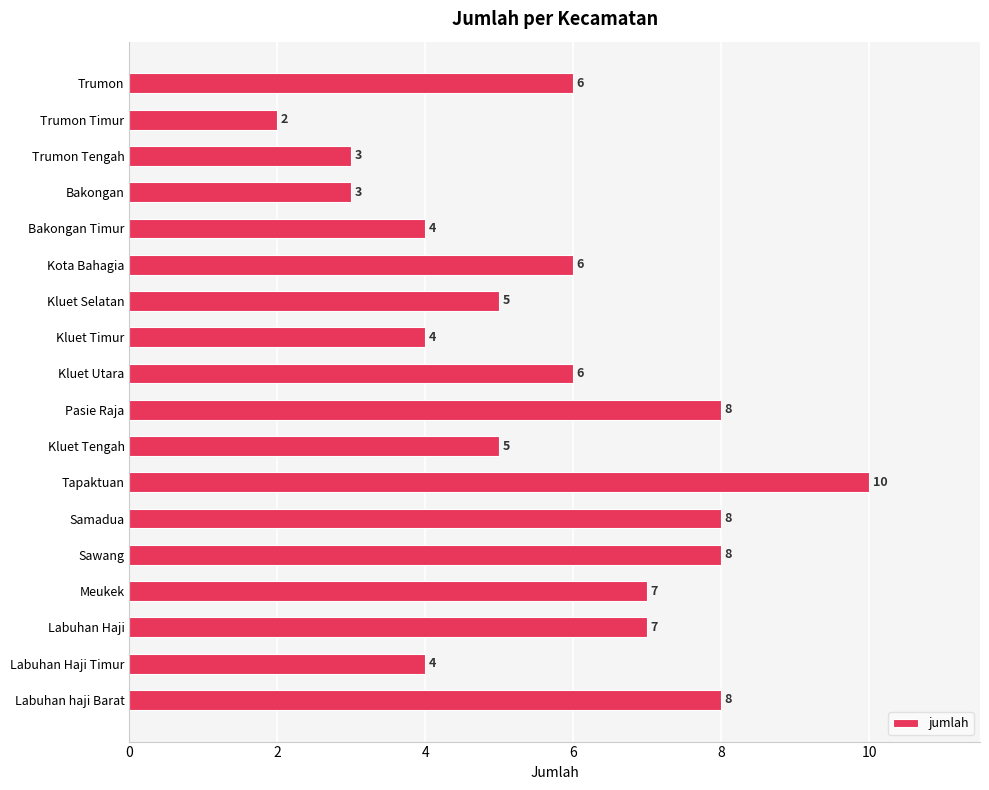

Which label corresponds to the largest value in the chart?

Tapaktuan